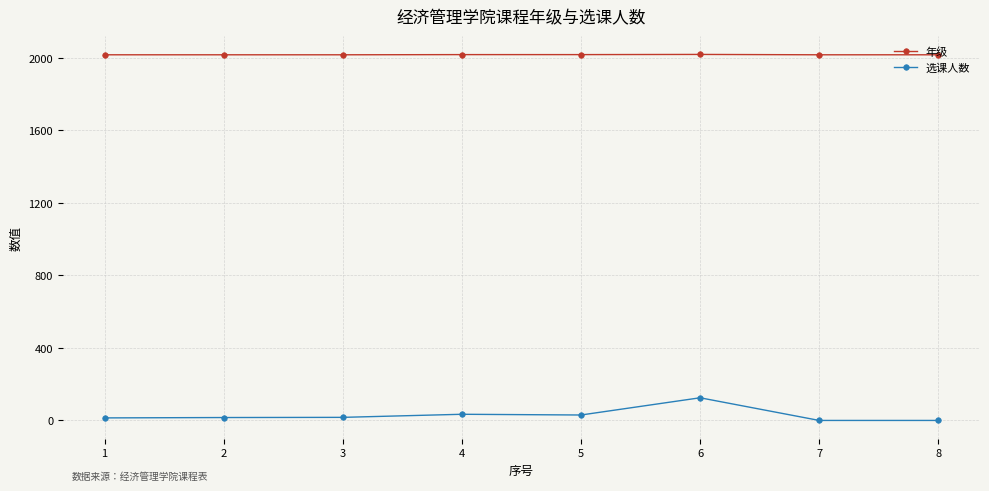

Rank the series at 6 from highest to lowest value.

年级, 选课人数